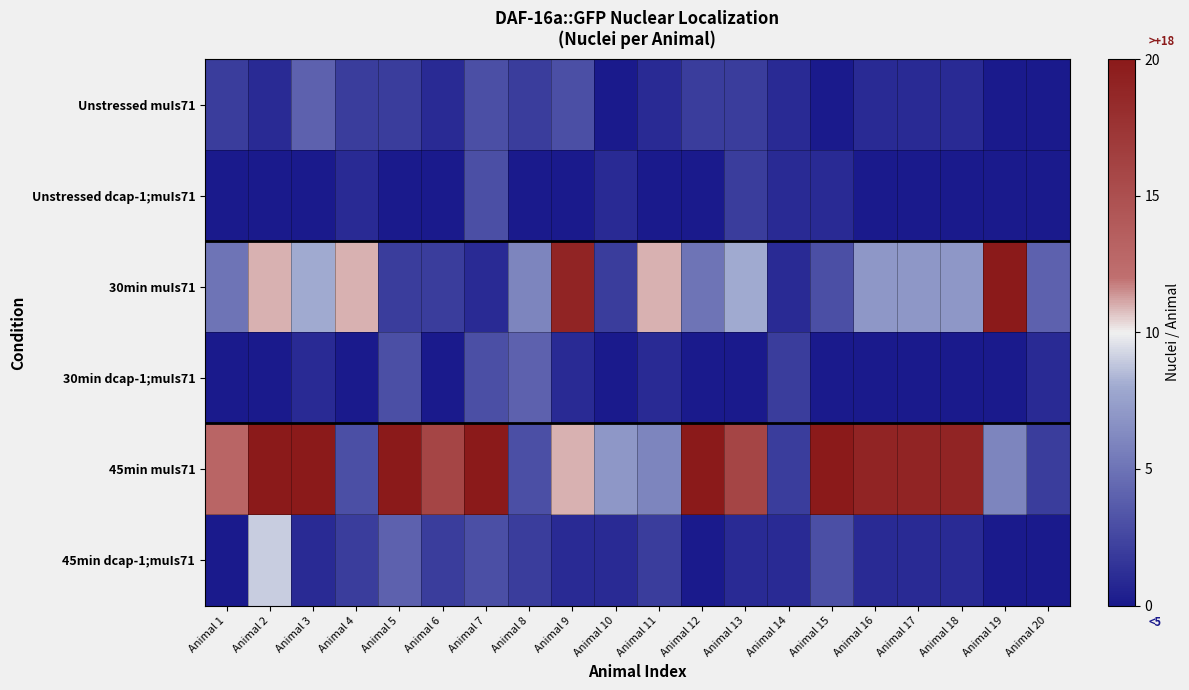

At Animal 9, list the series in order from smallest to largest.

Unstressed dcap-1;muIs71, 30min dcap-1;muIs71, 45min dcap-1;muIs71, Unstressed muIs71, 45min muIs71, 30min muIs71